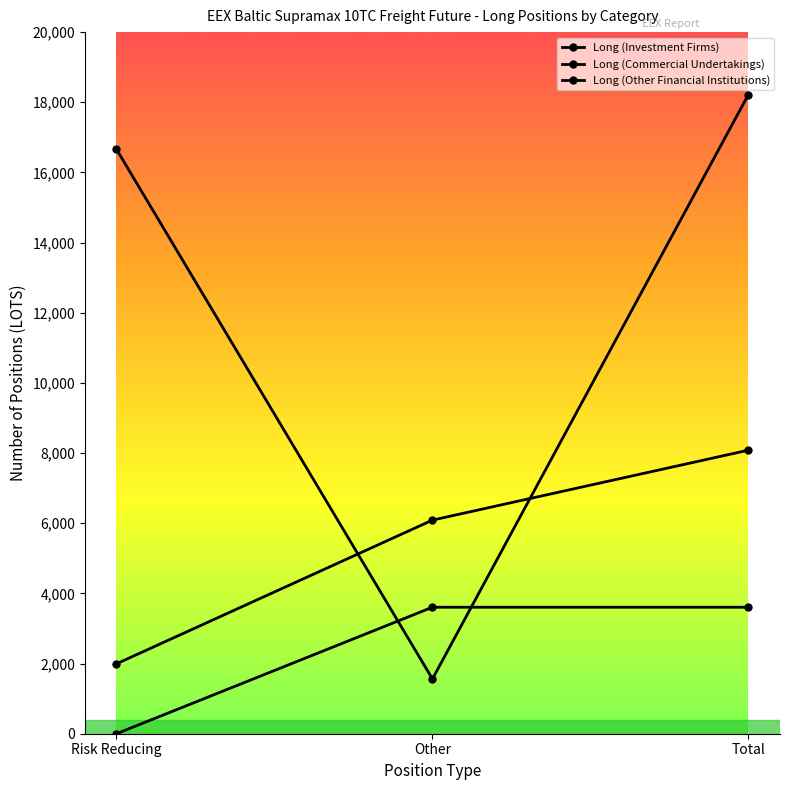

At which category is the sum across all series the highest?

Total